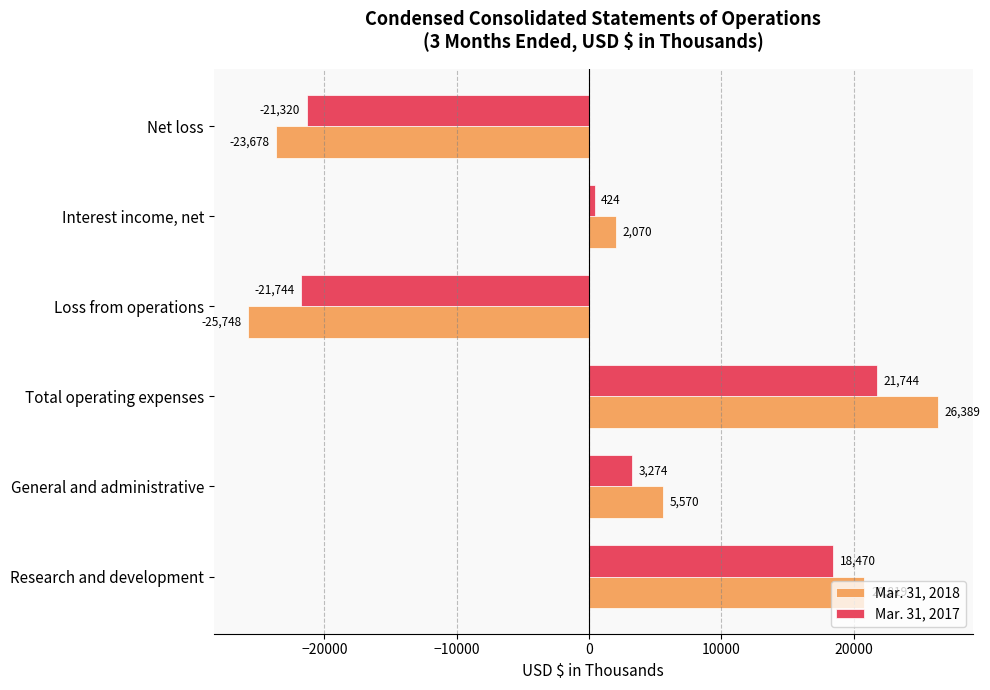

List the series in order of their peak value, highest first.

Mar. 31, 2018, Mar. 31, 2017